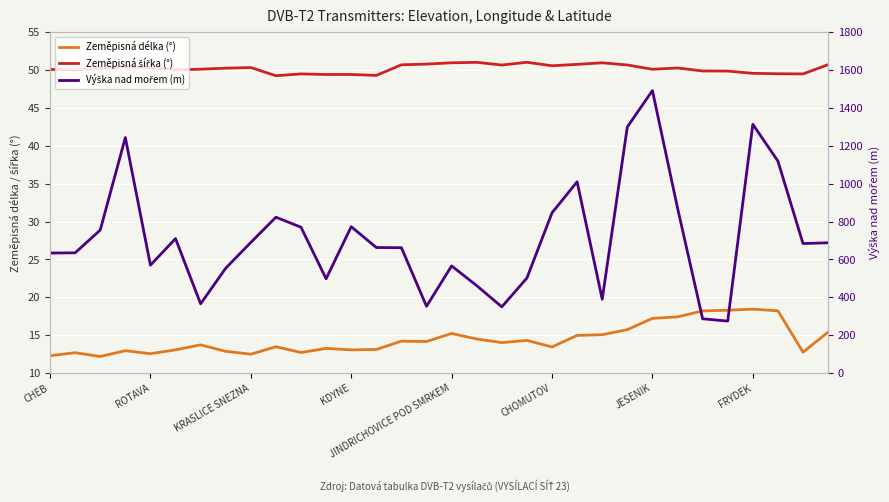

What is the difference between the Výška nad mořem (m) values at KRASLICE SNEZNA and 12?

18.0